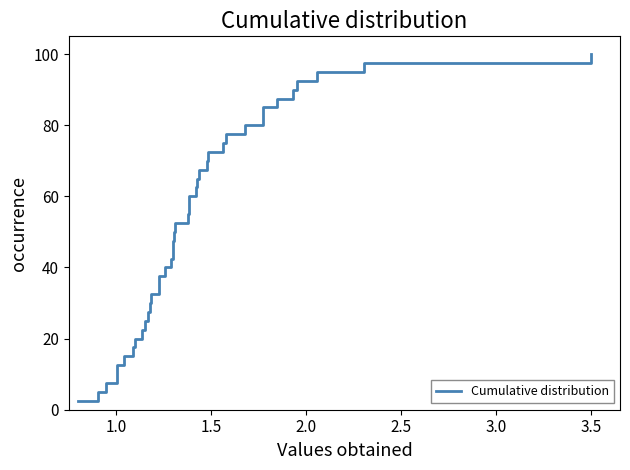

What is the difference between the maximum and minimum values?

97.5